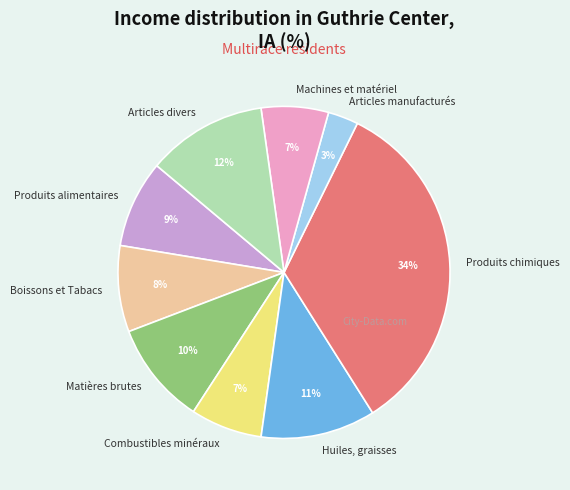

Between Machines et matériel and Produits alimentaires, which is larger?

Produits alimentaires